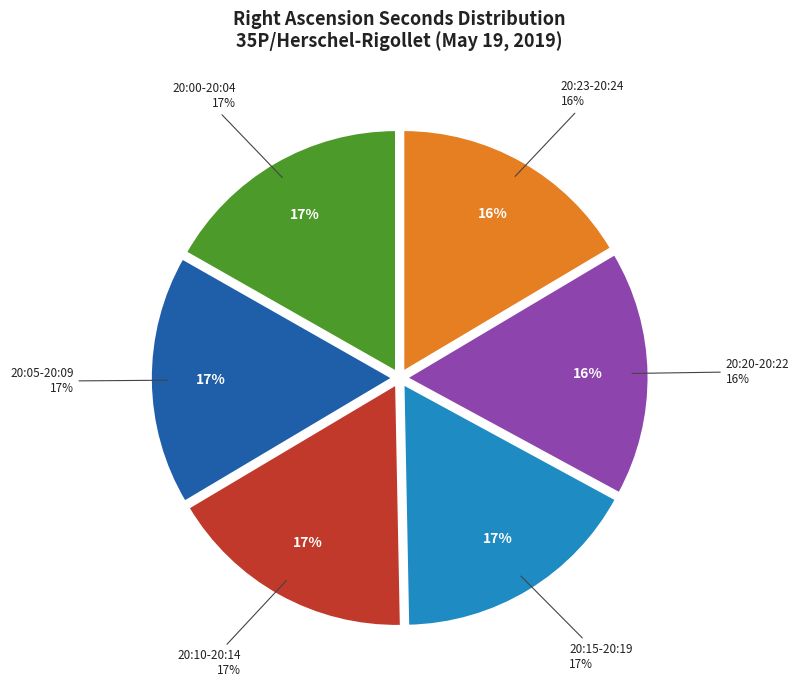

What is the largest slice in the pie chart?

20:00-20:04